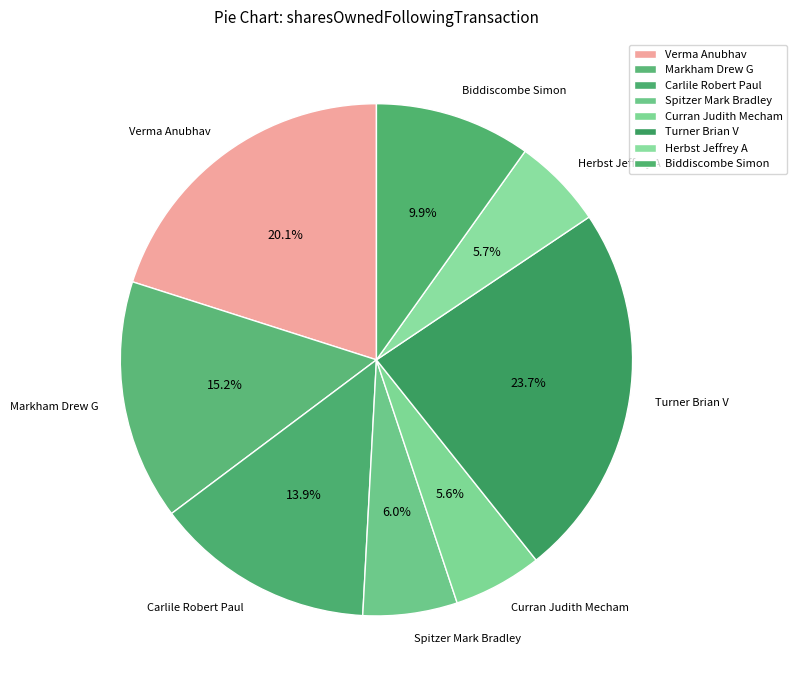

Does Turner Brian V account for over 50% of the chart?

No